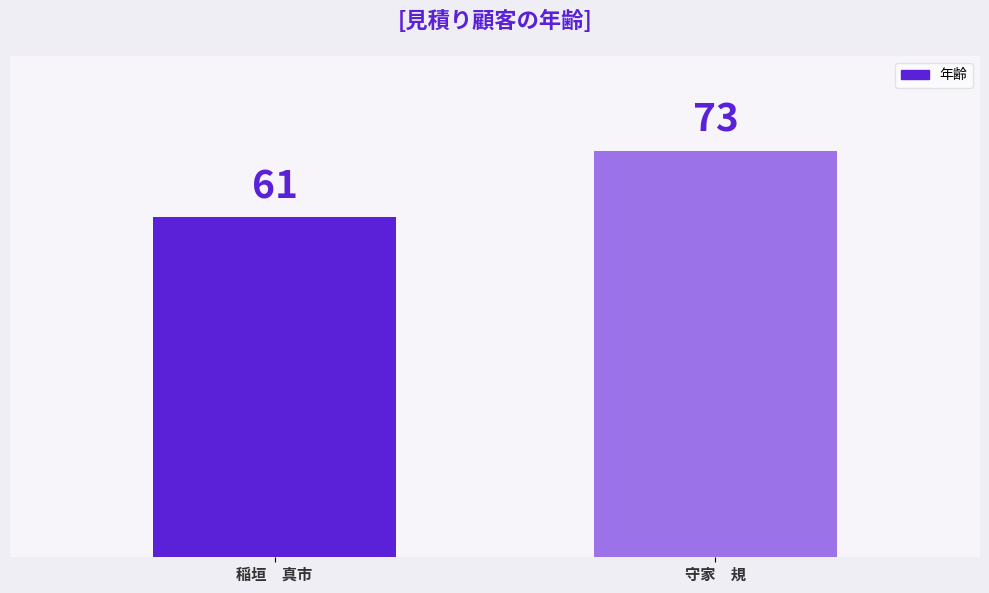

List the labels in order of value, smallest first.

稲垣　真市, 守家　規